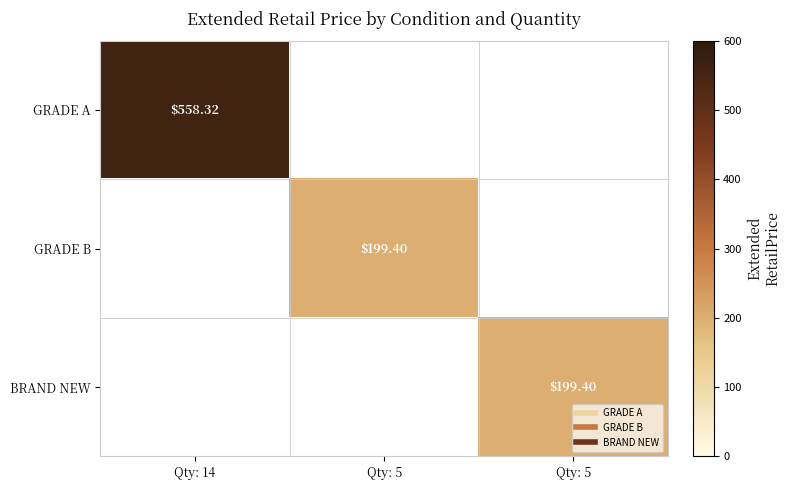

At which category is the sum across all series the highest?

Qty: 14